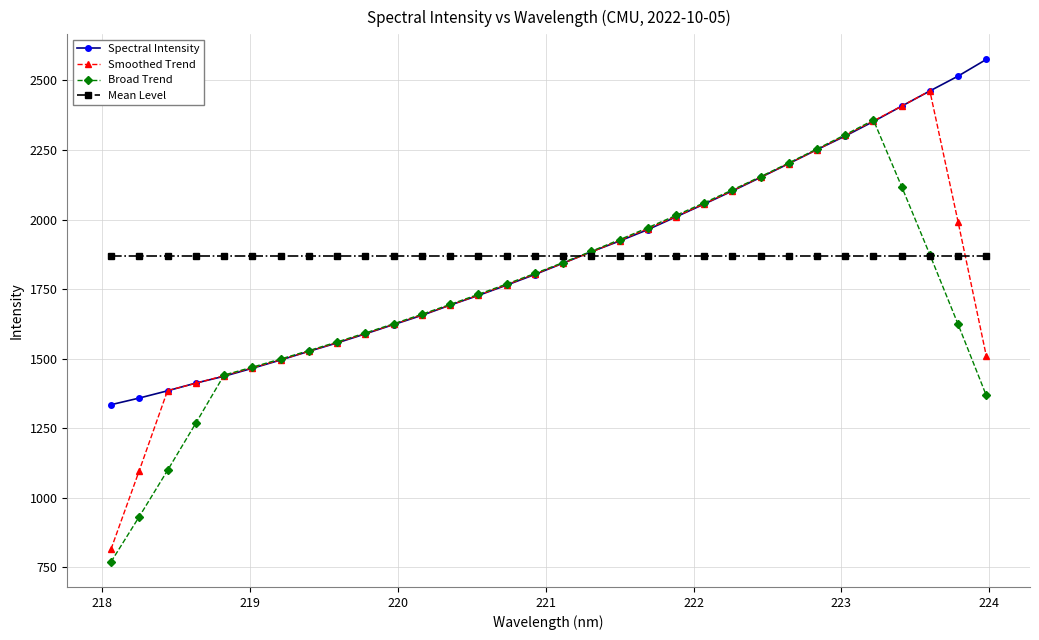

What is the value of the Smoothed Trend point at the 29th from the left?

2407.7